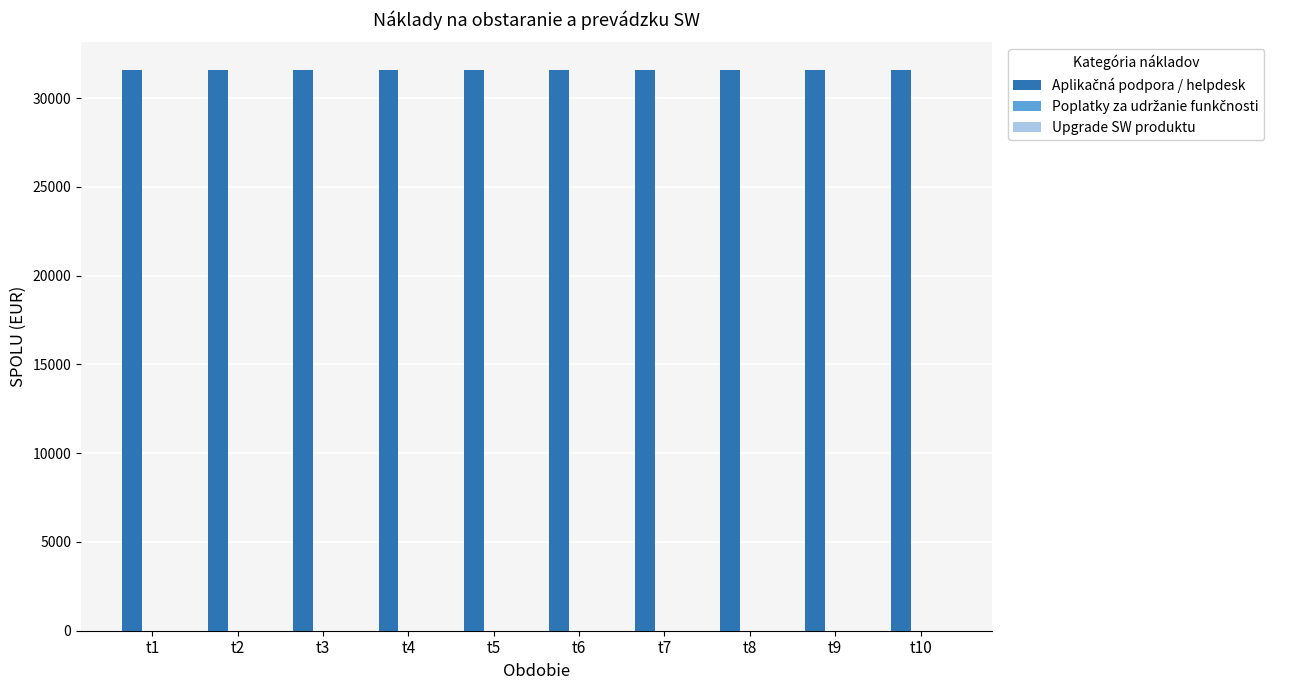

List the series in order of their peak value, highest first.

Aplikačná podpora / helpdesk, Poplatky za udržanie funkčnosti, Upgrade SW produktu